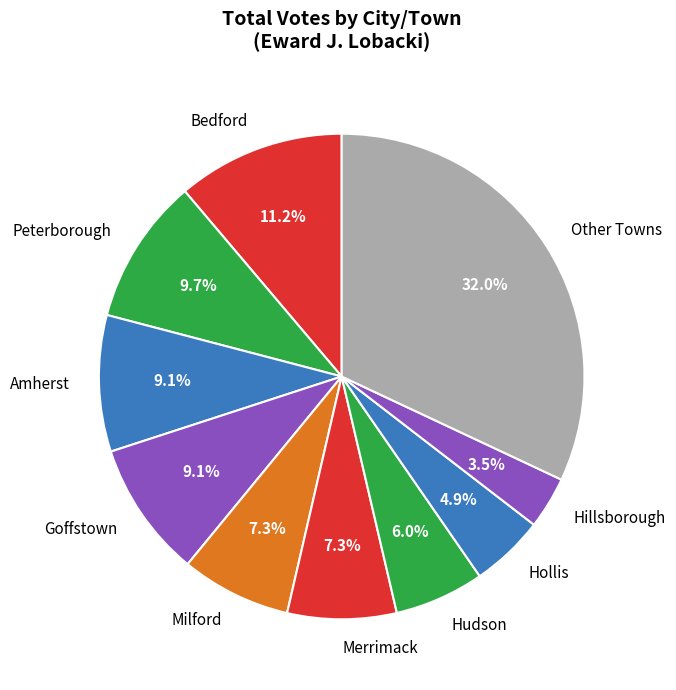

What is the largest slice in the pie chart?

Other Towns